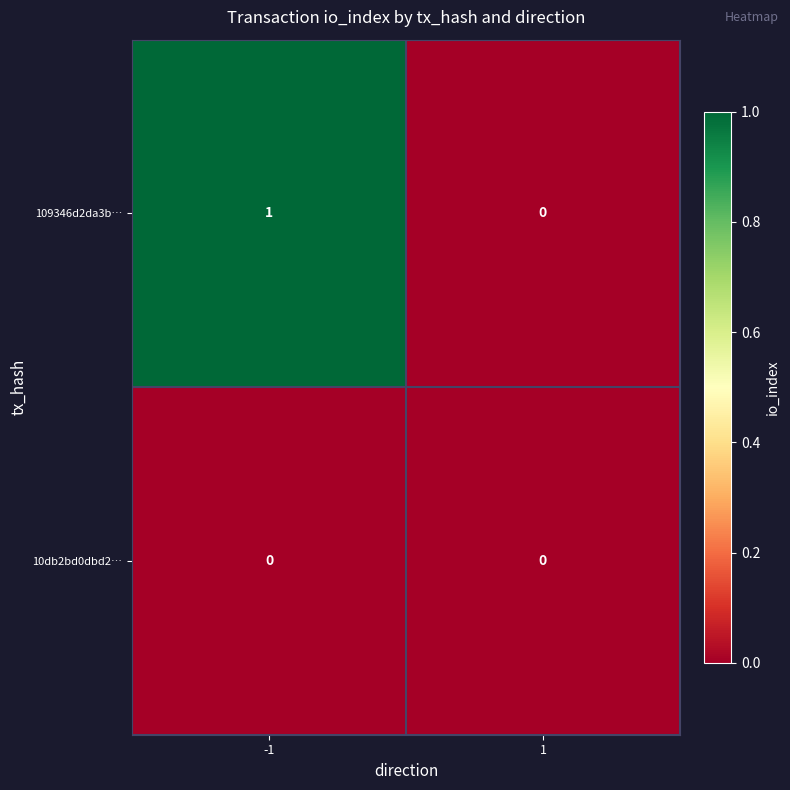

Rank the series by their average value, from highest to lowest.

109346d2da3b…, 10db2bd0dbd2…